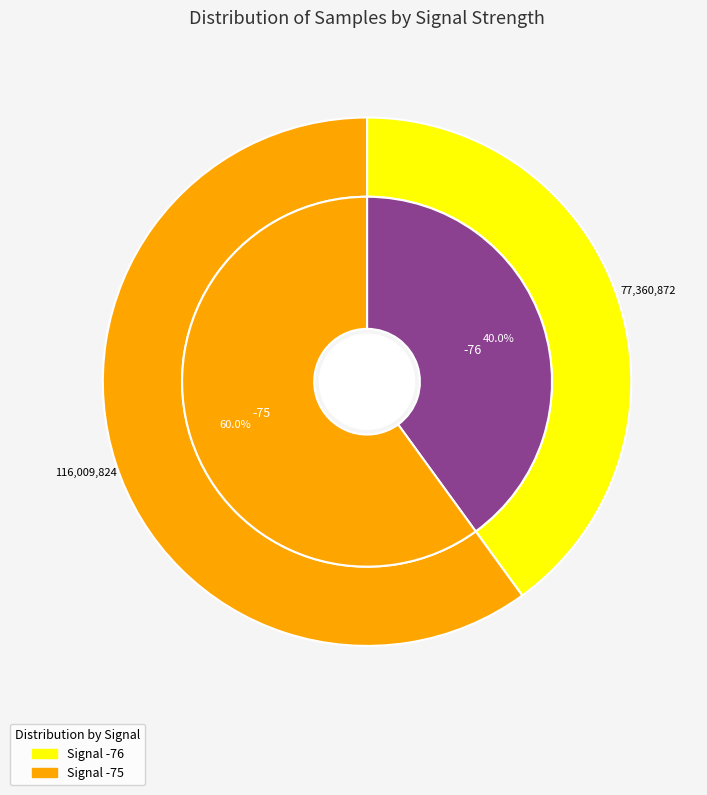

Is the sum of 15 and 22 greater than half?

No